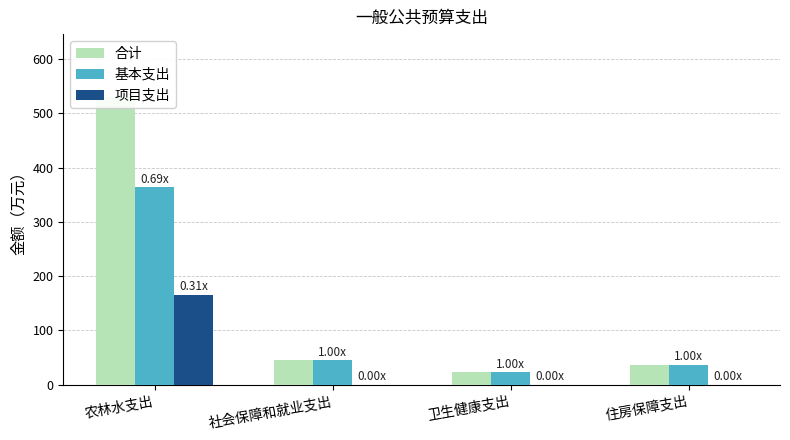

Does the chart contain any negative values?

No